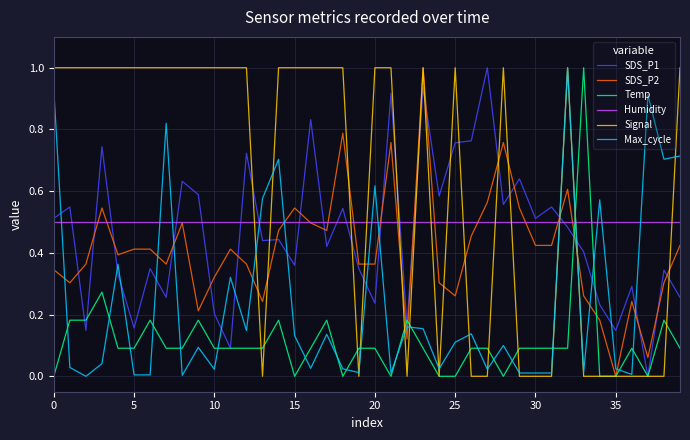

What is the highest value of the SDS_P1 series?

1.0